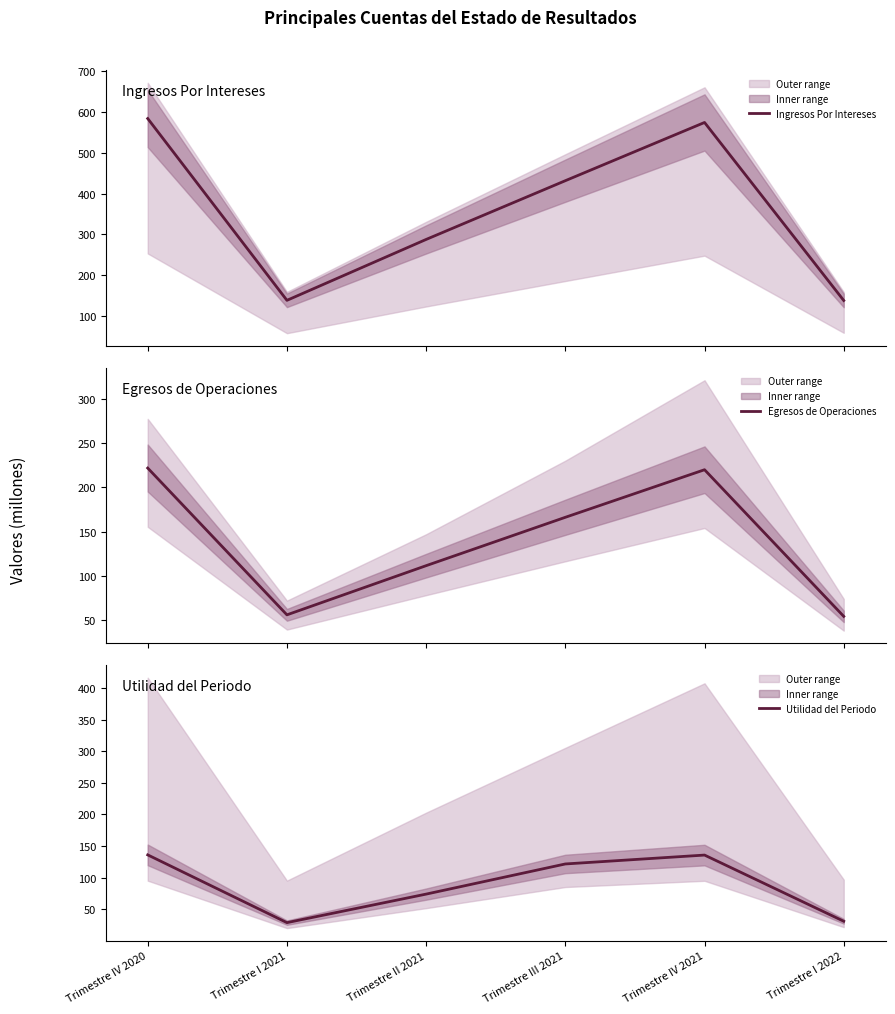

Between Trimestre IV 2021 and Trimestre IV 2020, which is larger?

Trimestre IV 2020